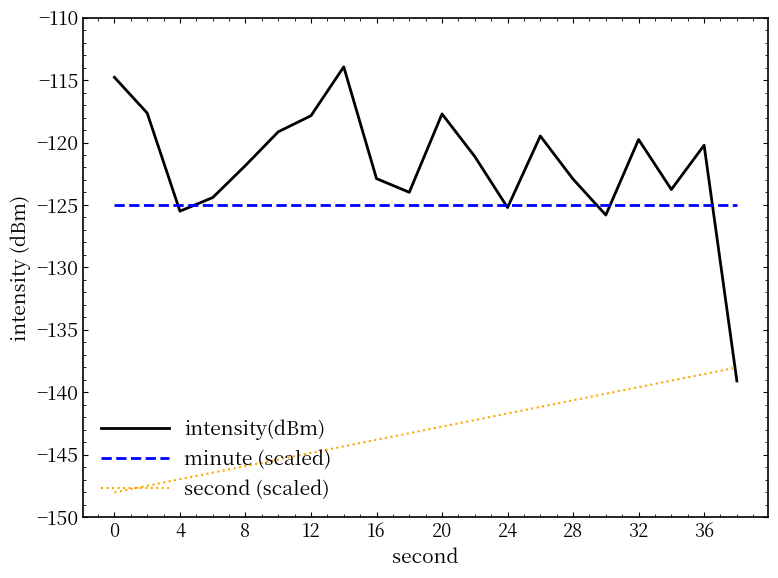

How many times do intensity(dBm) and second (scaled) cross each other?

1